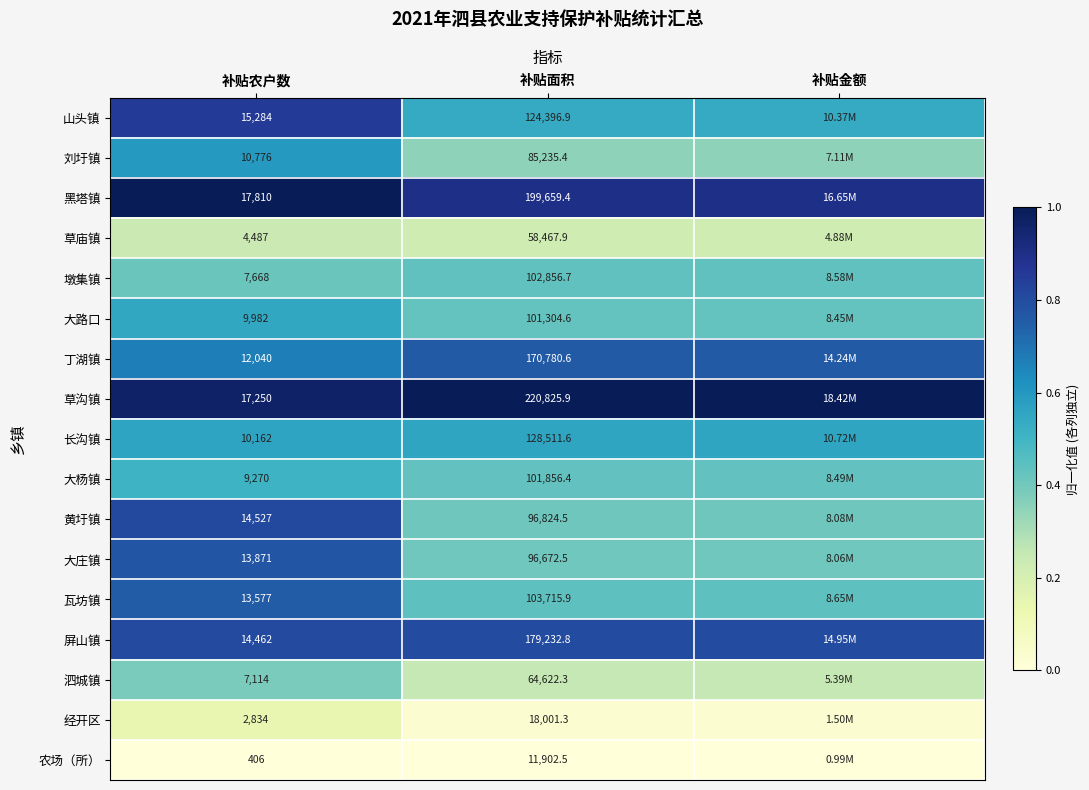

Is the value of 瓦坊镇 at 补贴面积 greater than the value of 草庙镇 at 补贴农户数?

Yes